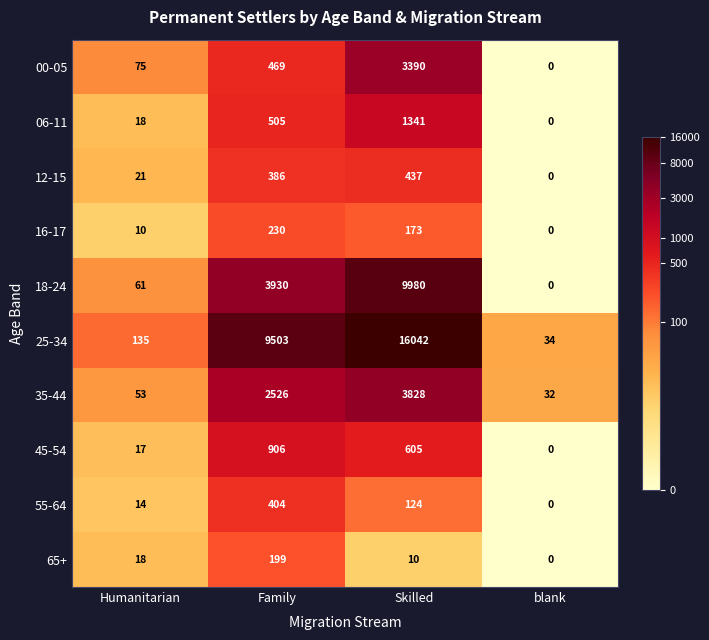

How many data points in 18-24 are less than 3930?

2